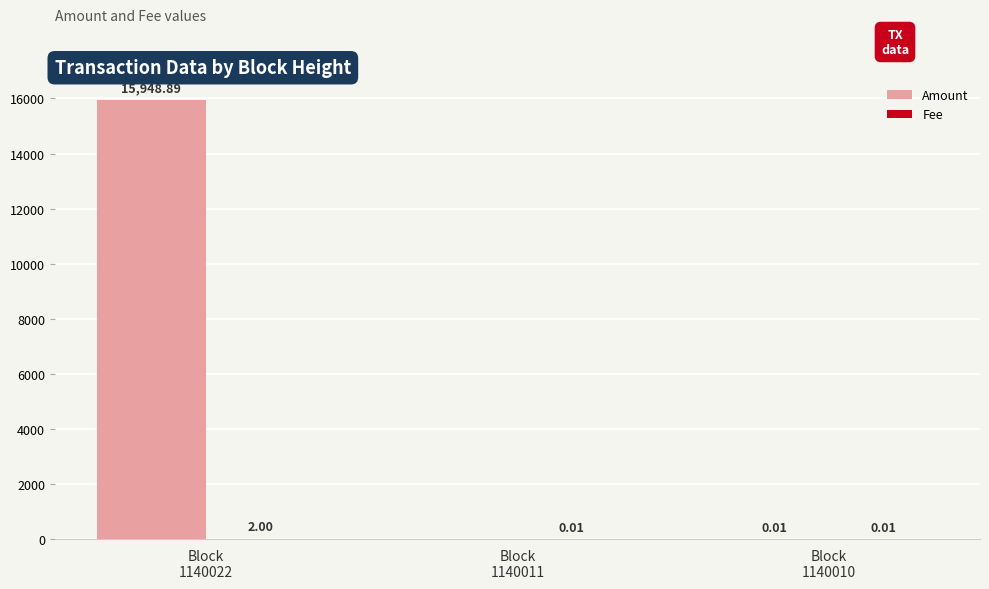

Between Block
1140022 and Block
1140011, which series saw the biggest shift?

Amount